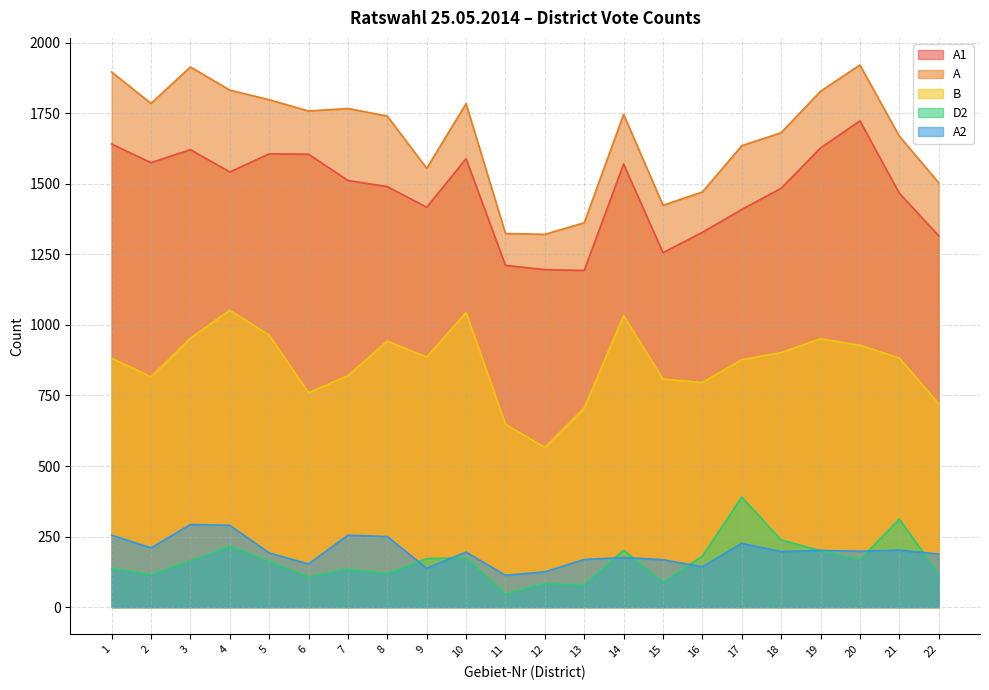

At which label is D2 closest to 218?

4